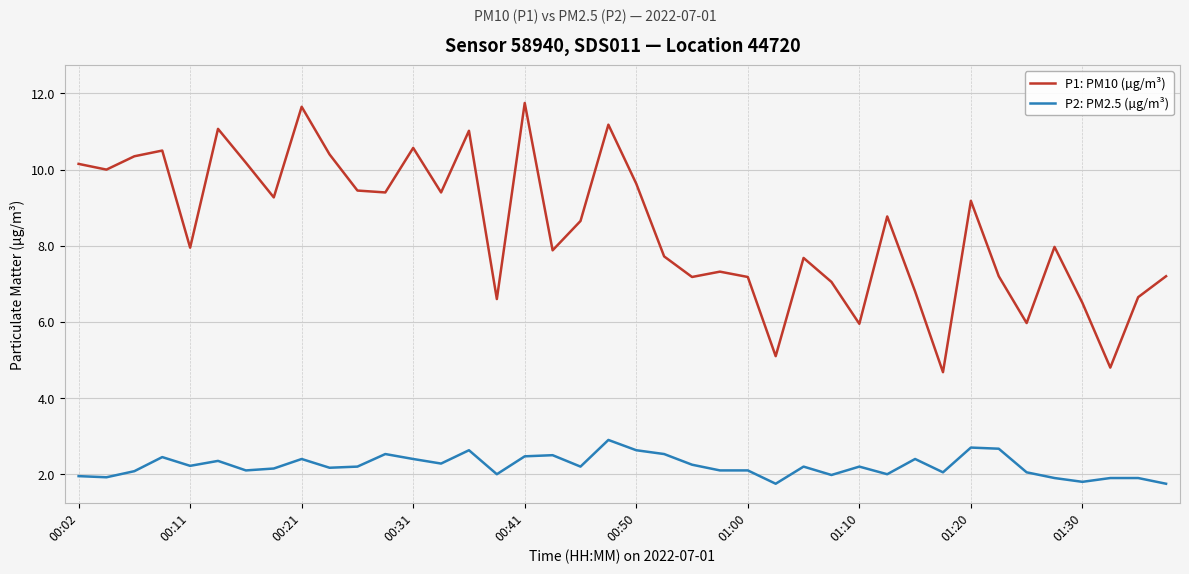

What is the highest value of the P1: PM10 (µg/m³) series?

11.8